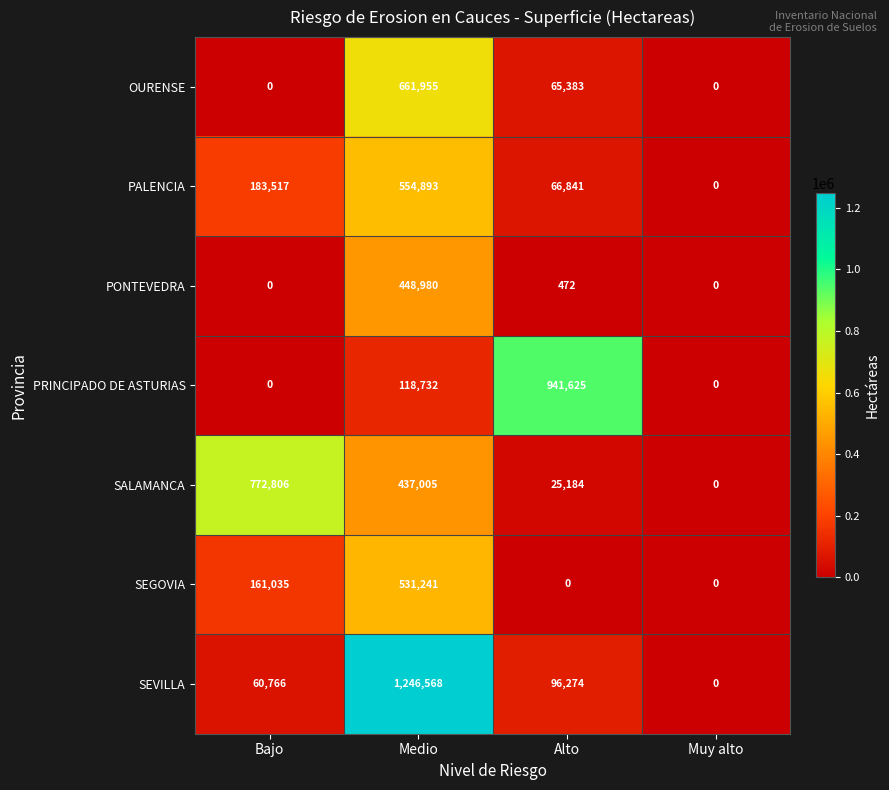

Which series has the widest spread of values?

SEVILLA